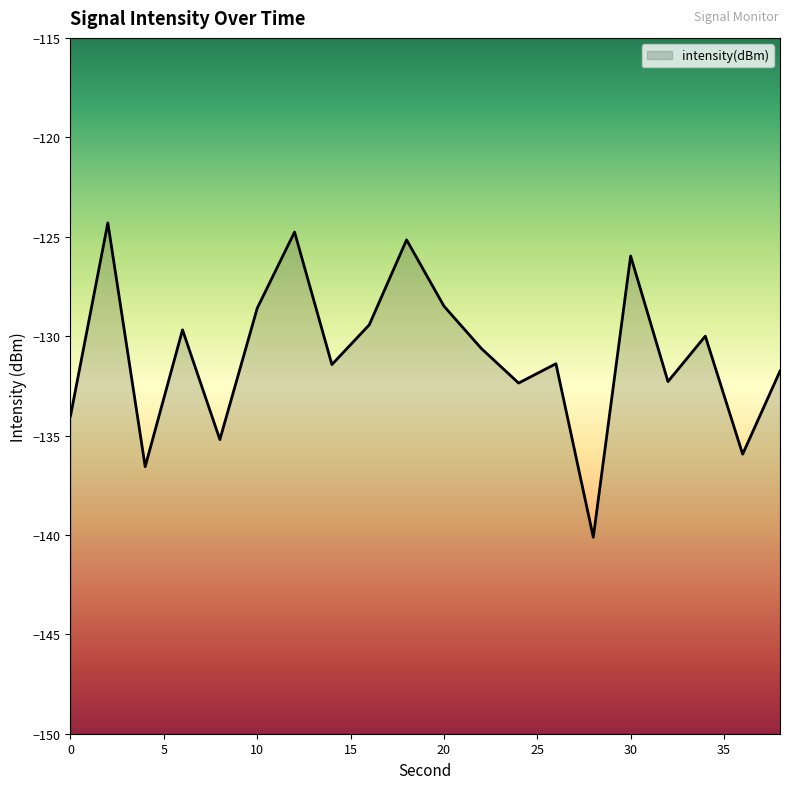

What is the change in value from 6 to 14?

-1.7